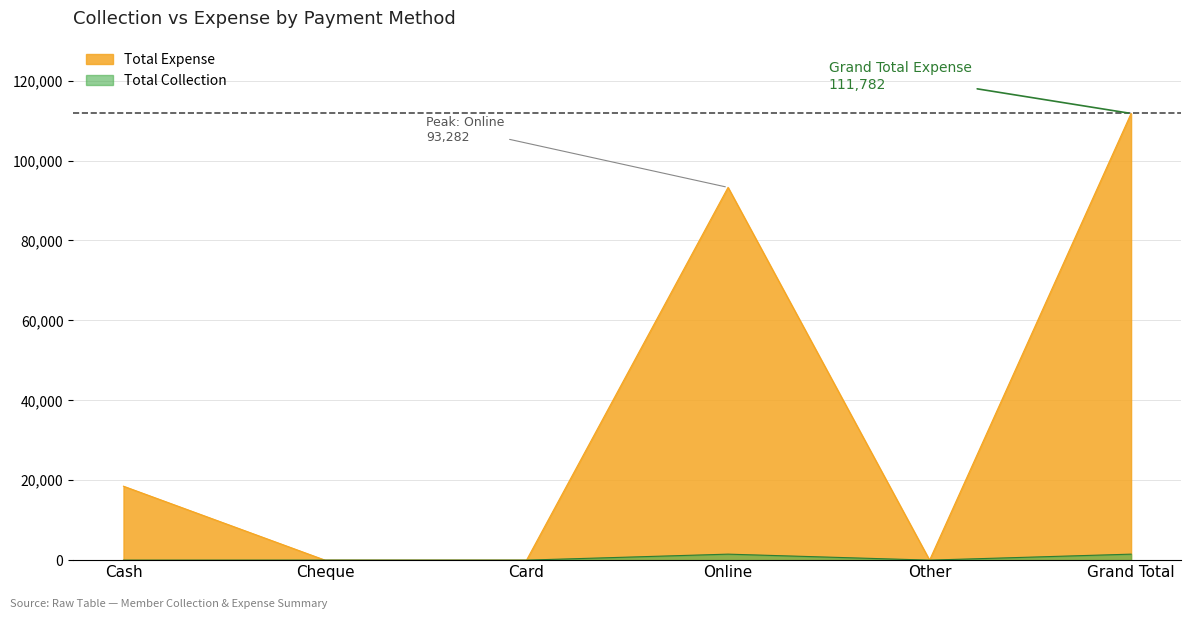

True or false: Total Expense has a value of 18500 at Cash.

True